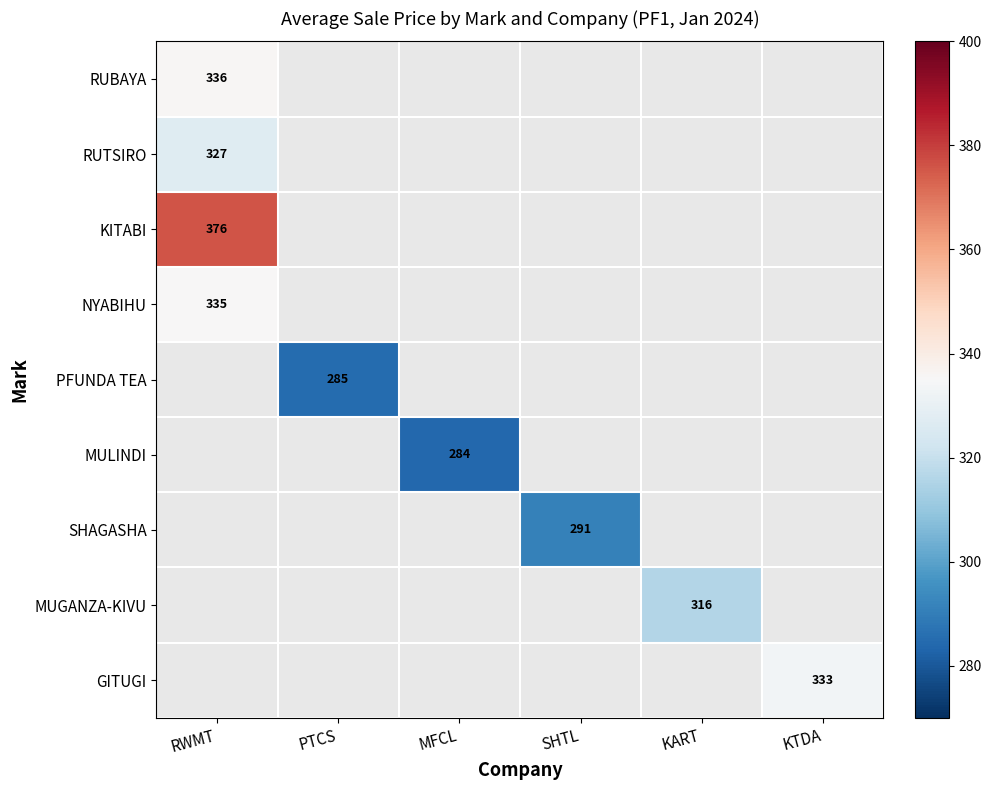

The RUBAYA series shows 336 at RWMT. True or false?

True